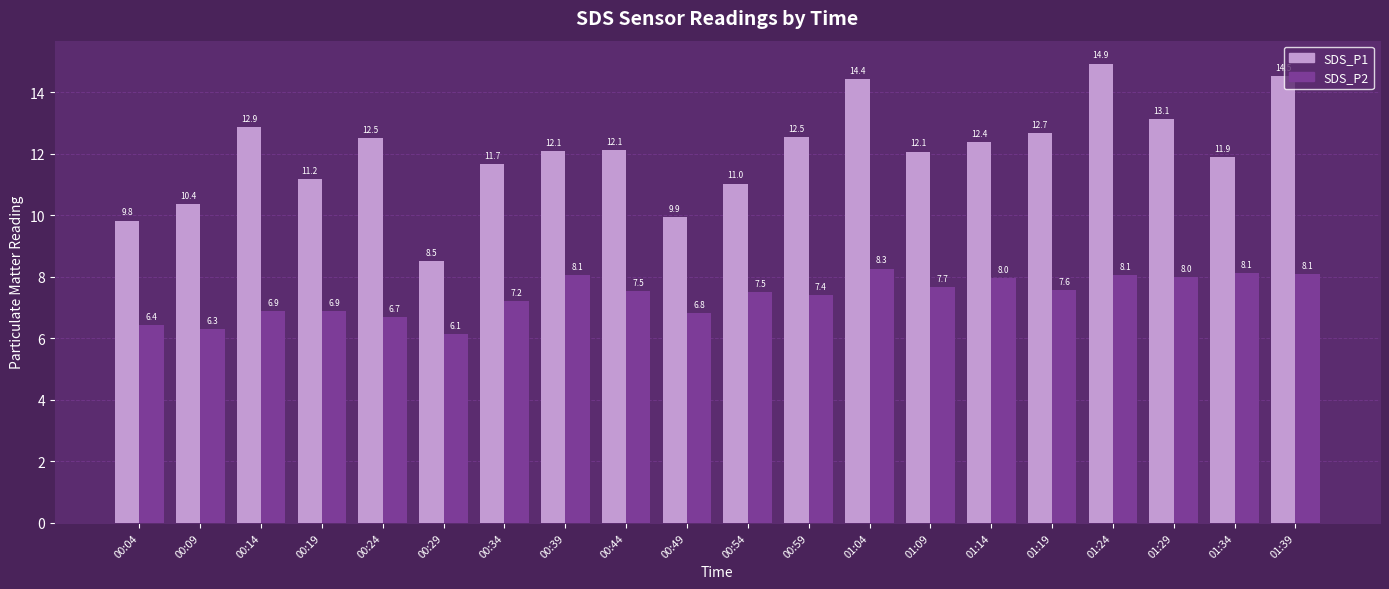

How many groups of bars are there?

20